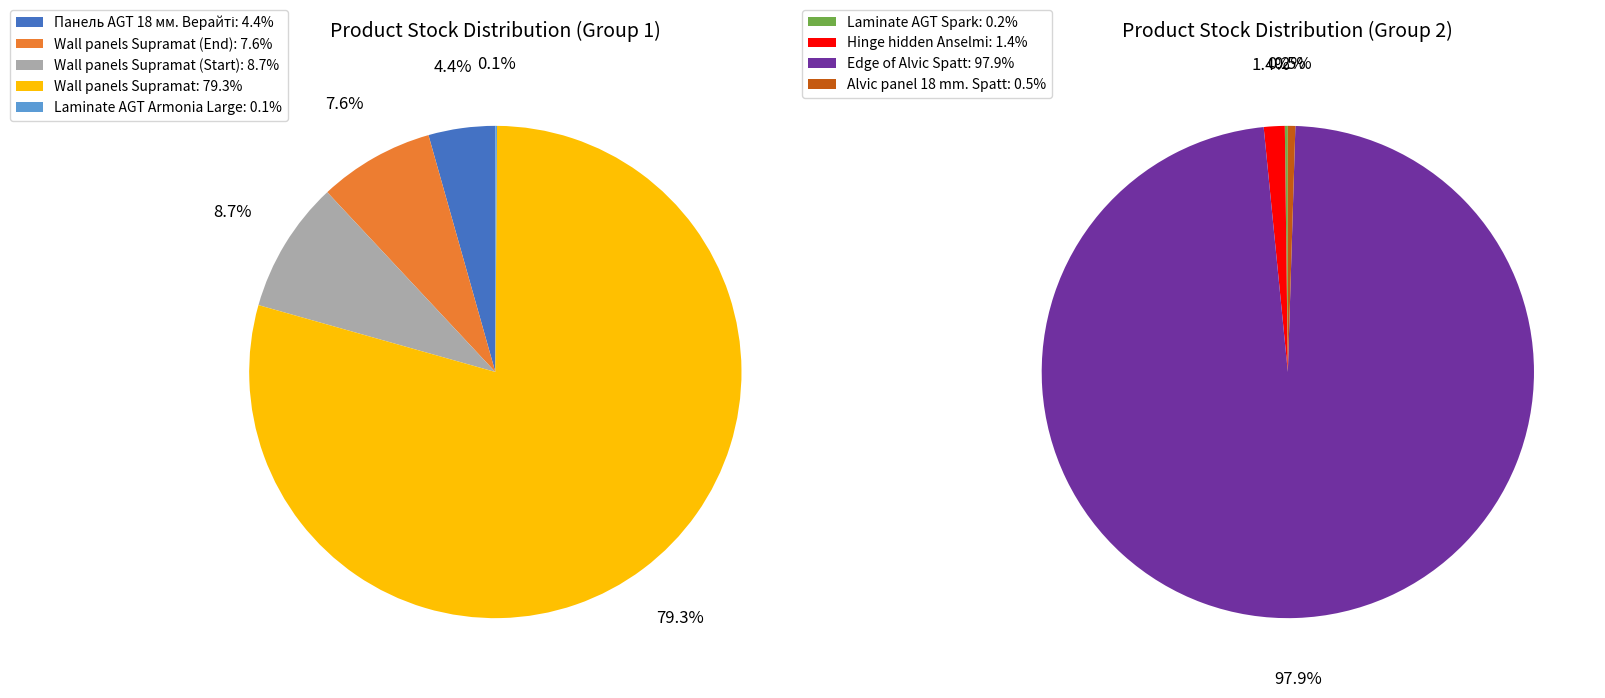

Rank the categories by value from lowest to highest.

Laminate AGT Armonia Large, Laminate AGT Spark, Alvic panel 18 mm. Spatt, Hinge hidden Anselmi, Панель AGT 18 мм. Верайті, Wall panels Supramat (End), Wall panels Supramat (Start), Wall panels Supramat, Edge of Alvic Spatt